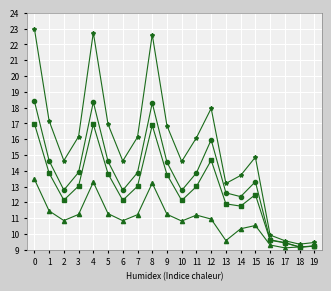

What is the total value across all series at 9?

56.4